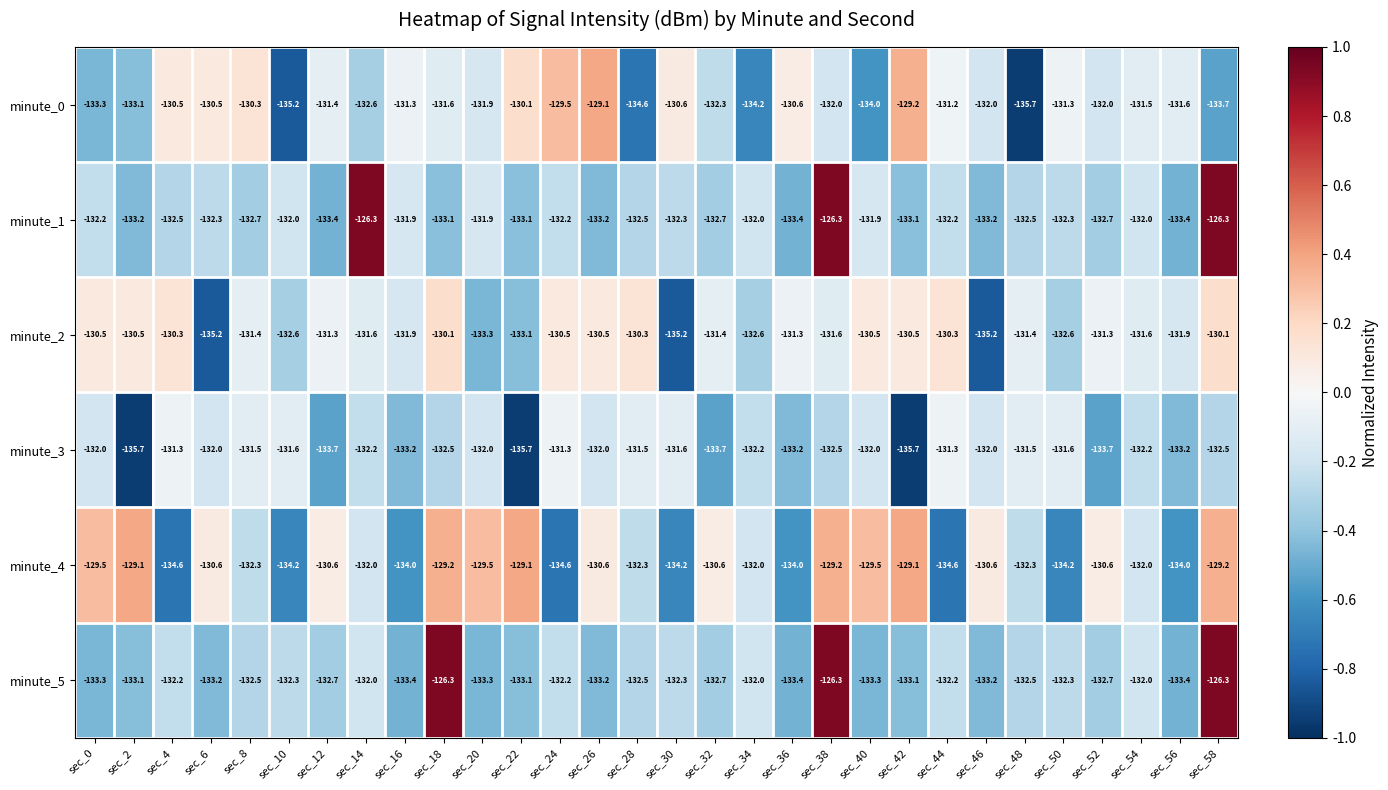

What is the sum of all minute_2 values?

-3950.6